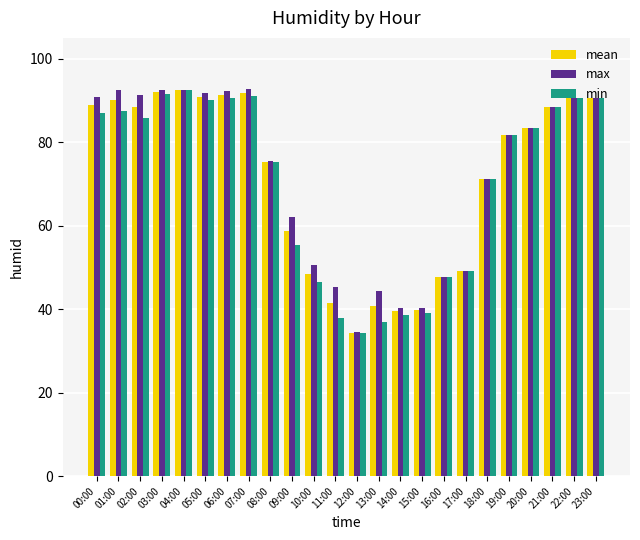

At which label is max closest to 63?

09:00